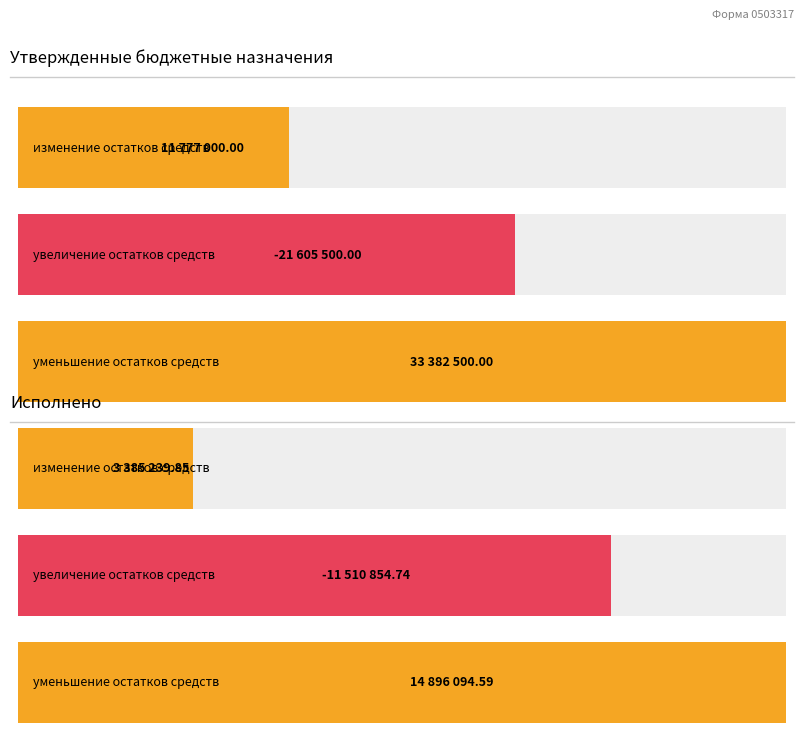

Reading left to right, transcribe all the data shown in this chart.

Утвержденные бюджетные назначения: изменение остатков средств (700)=11777000.0	увеличение остатков средств (710)=-21605500.0	уменьшение остатков средств (720)=33382500.0
Исполнено: изменение остатков средств (700)=3385239.9	увеличение остатков средств (710)=-11510854.7	уменьшение остатков средств (720)=14896094.6